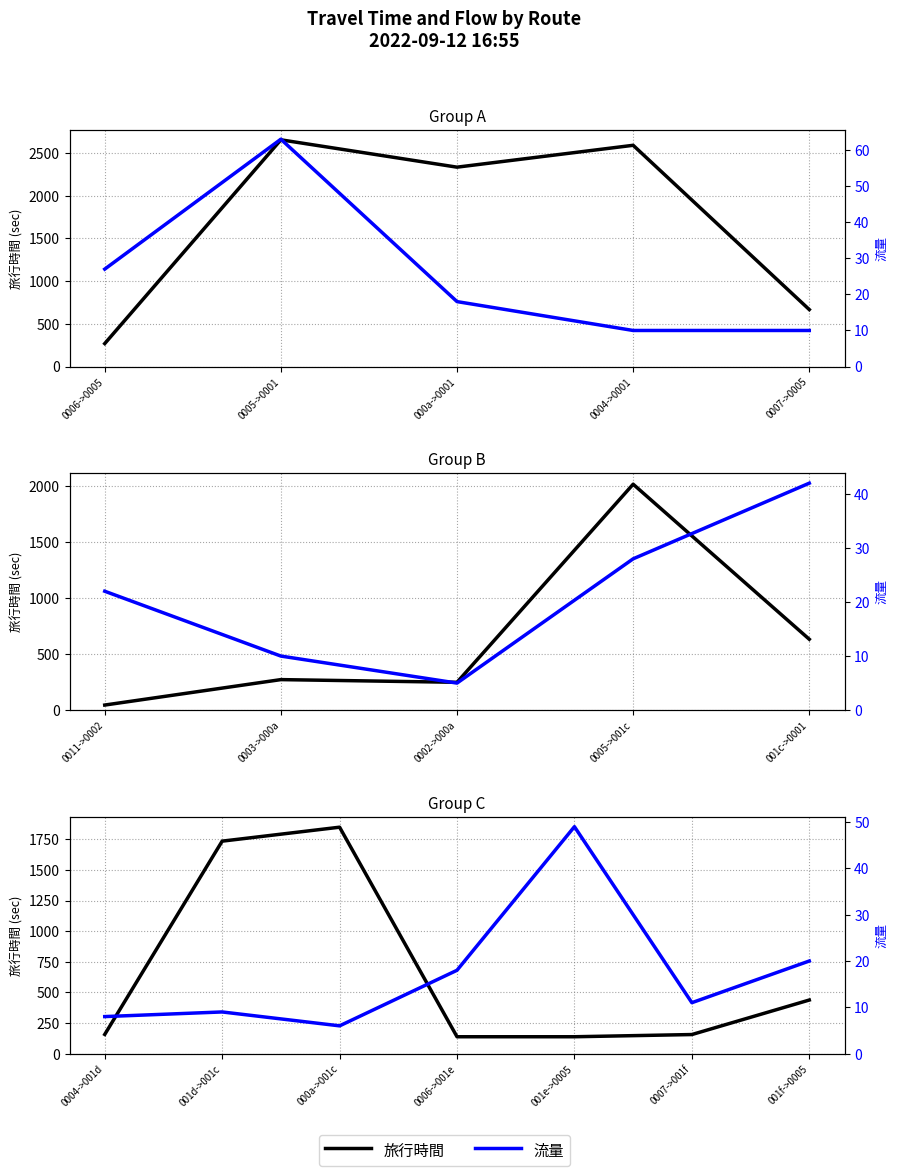

The value of 旅行時間 at 001e->0005 is 215. True or false?

False